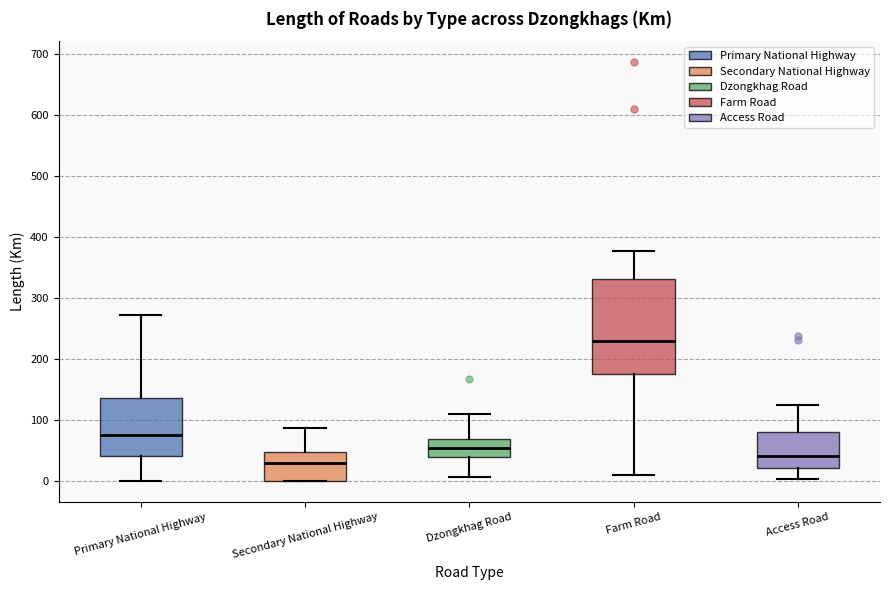

Which box has the lowest median line?

Secondary National Highway